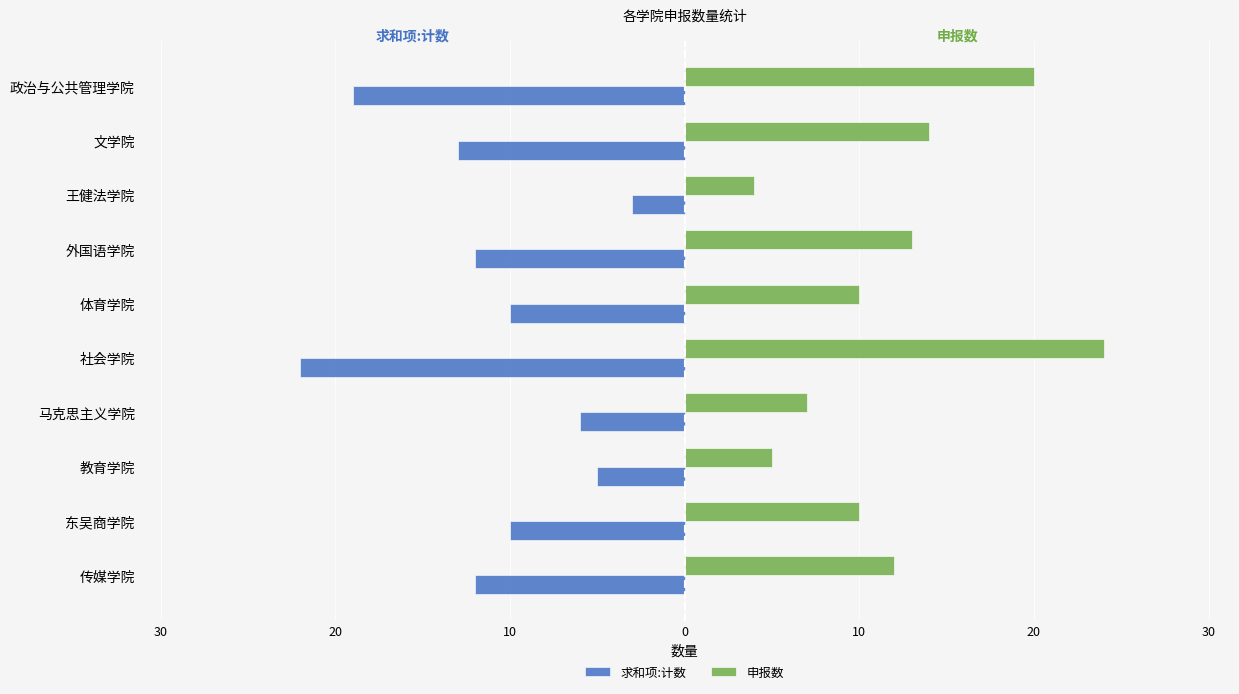

What is the greatest value displayed?

24